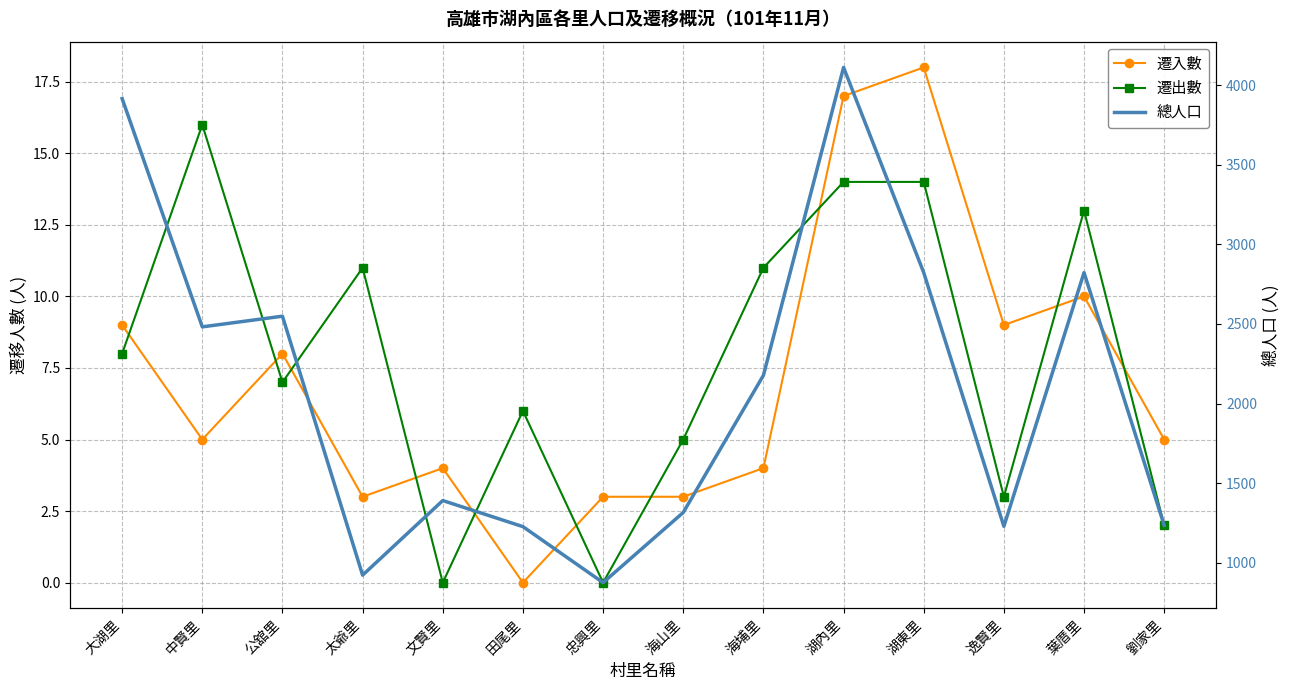

At which label does 遷出數 reach its minimum?

文賢里